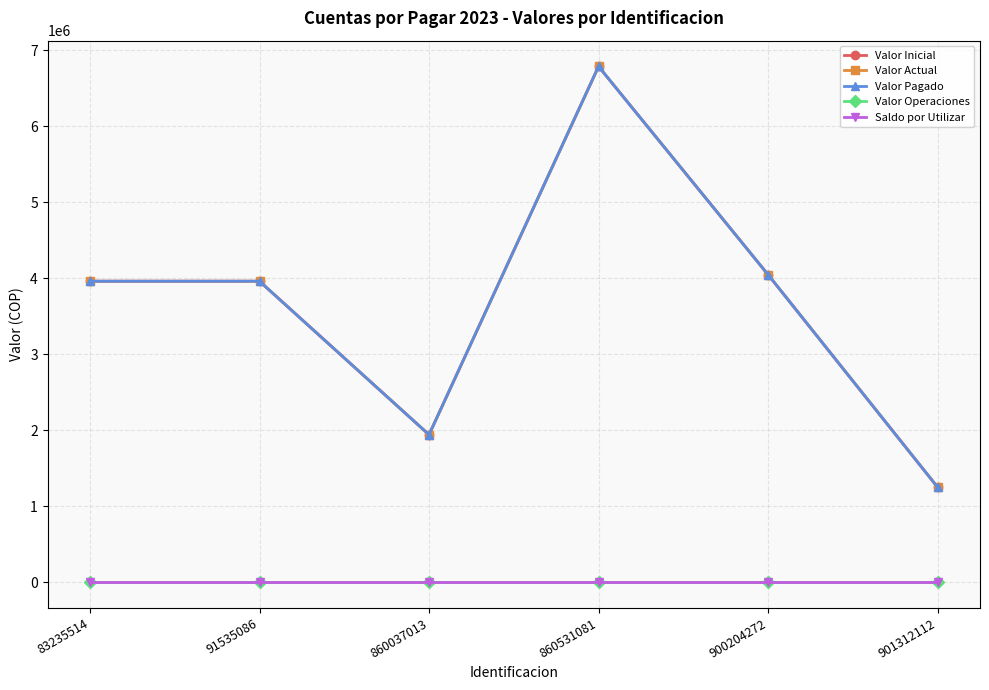

What is the highest value of the Valor Inicial series?

6786000